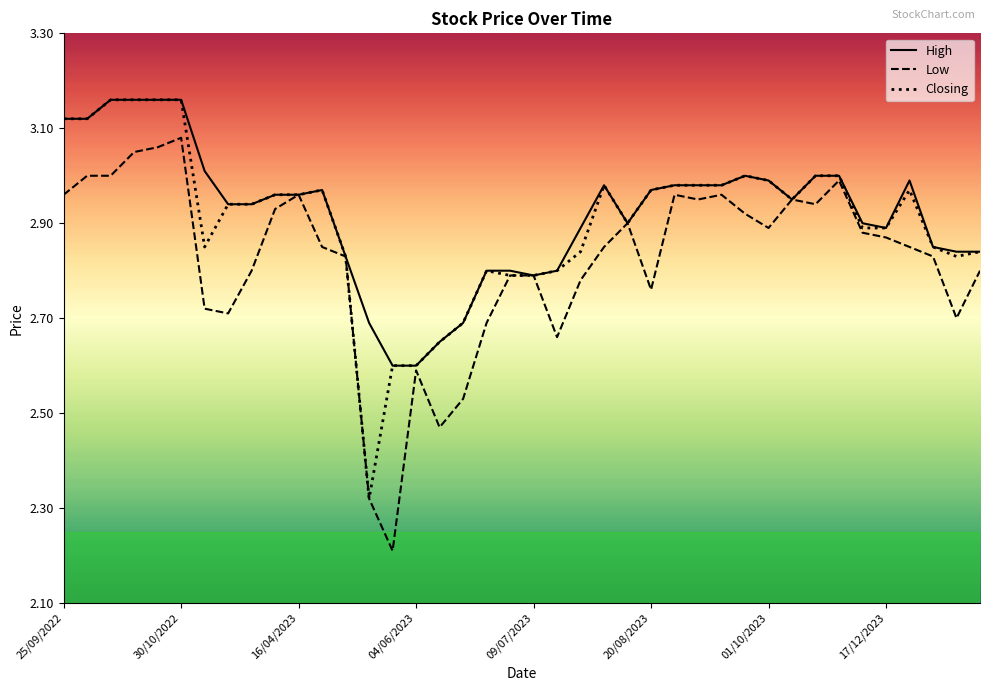

What is the lowest value of the Low series?

2.2